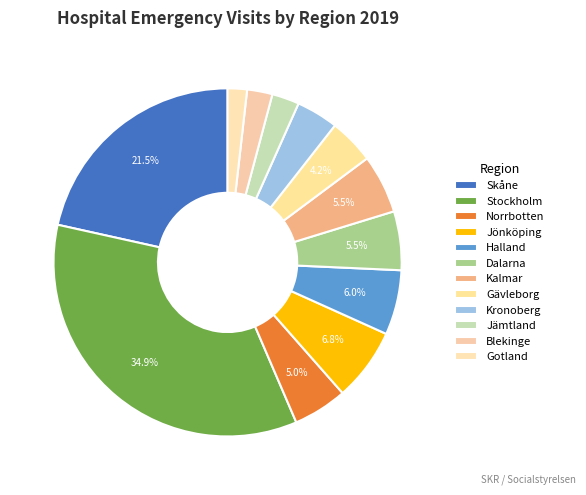

Count the number of slices in the pie.

12